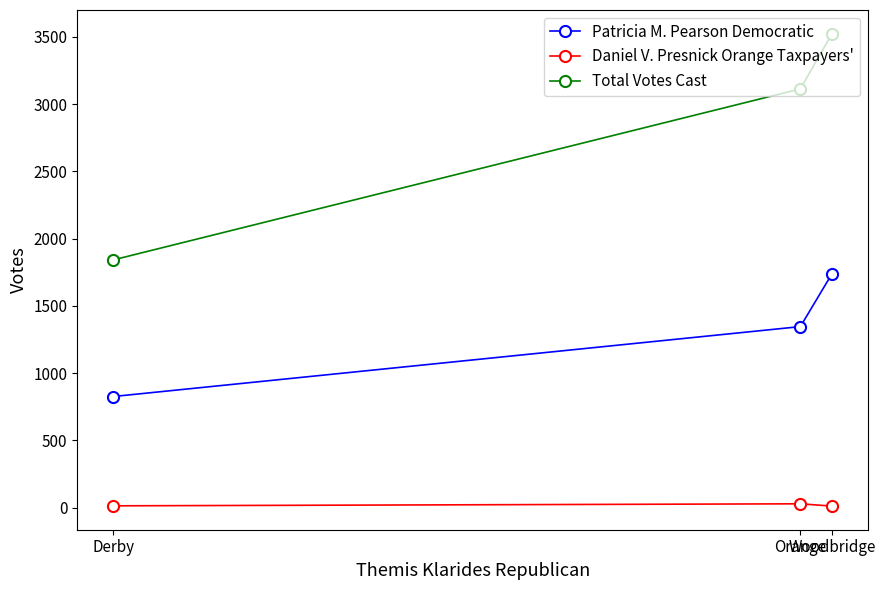

Which series has the largest total across all categories?

Total Votes Cast